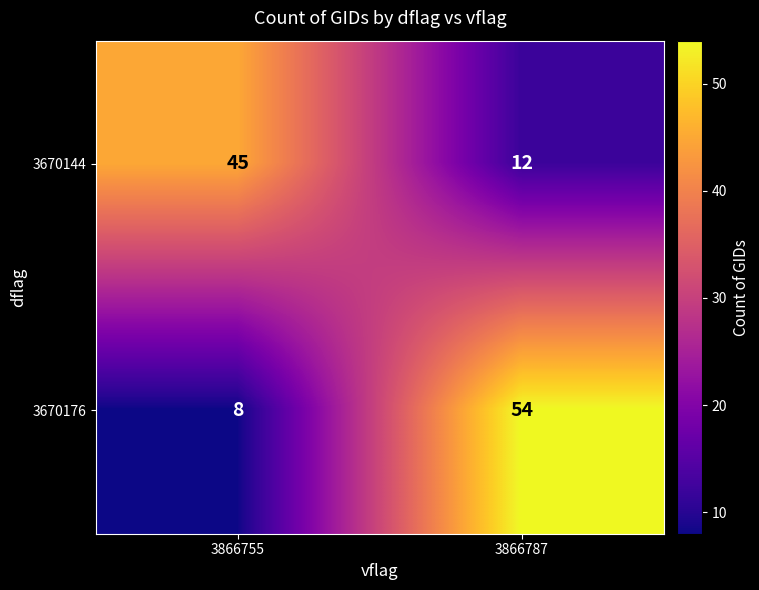

Which category has the highest value across all series?

3866787